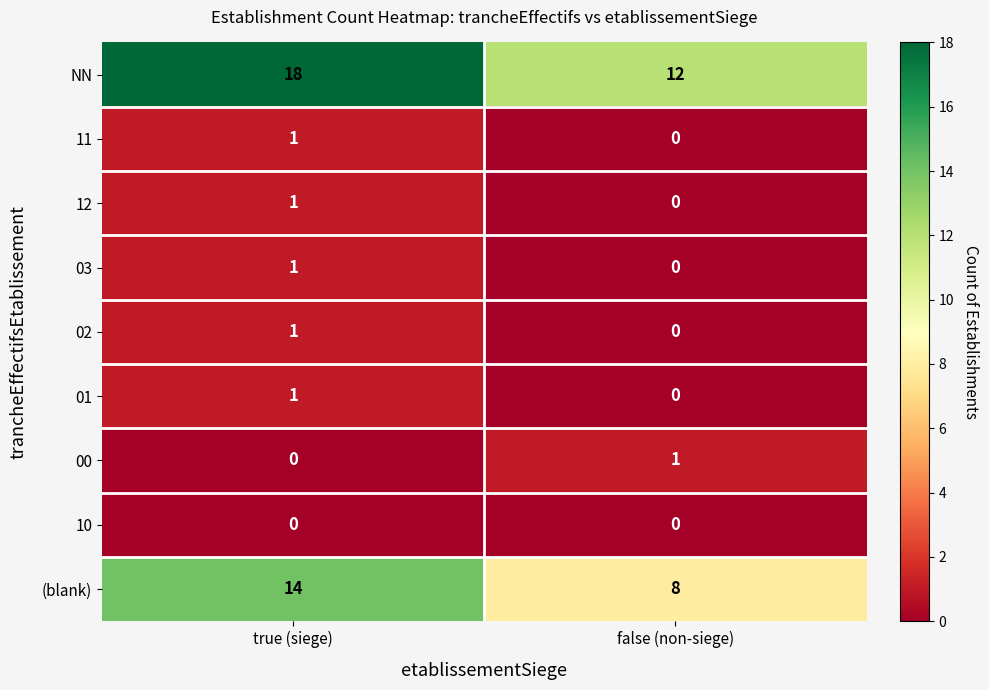

Reading left to right, extract all data points from this chart.

NN: 18	12
11: 1	0
12: 1	0
03: 1	0
02: 1	0
01: 1	0
00: 0	1
10: 0	0
(blank): 14	8